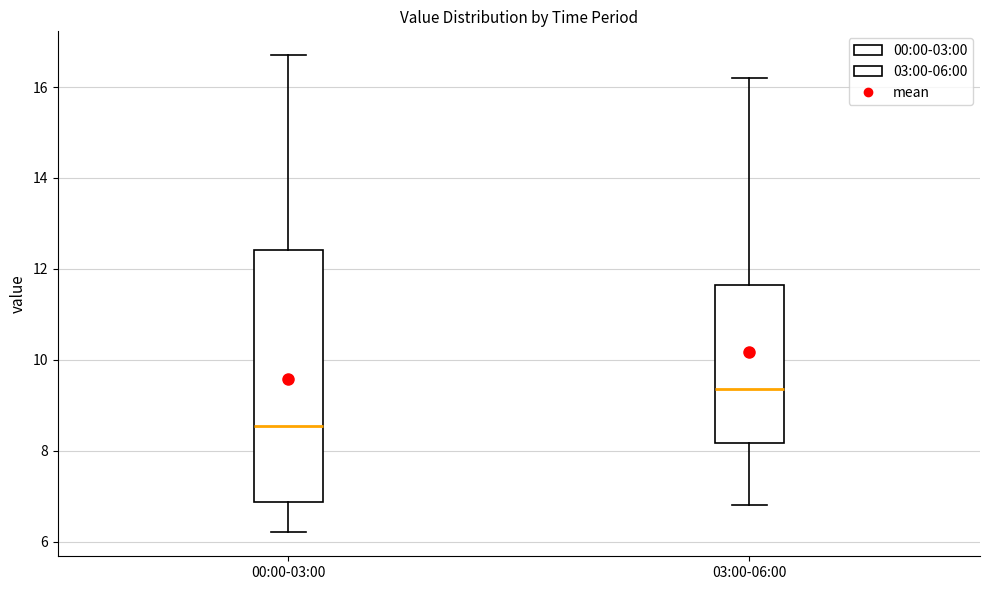

Which box is the tallest, from its lower edge to its upper edge?

00:00-03:00